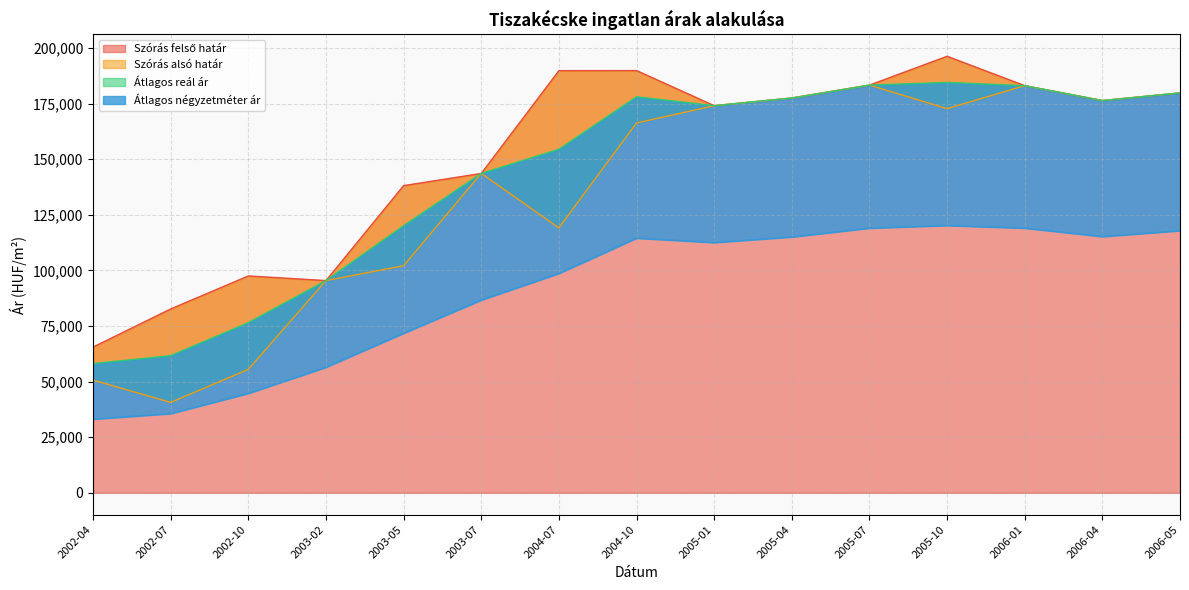

In Átlagos négyzetméter ár, how many points are lower than both neighbors (excluding endpoints)?

2